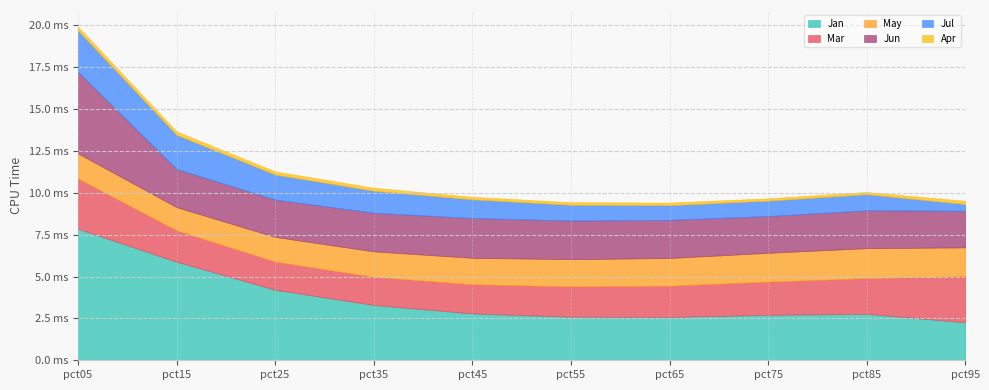

At which category does Jul reach its first local valley?

pct65